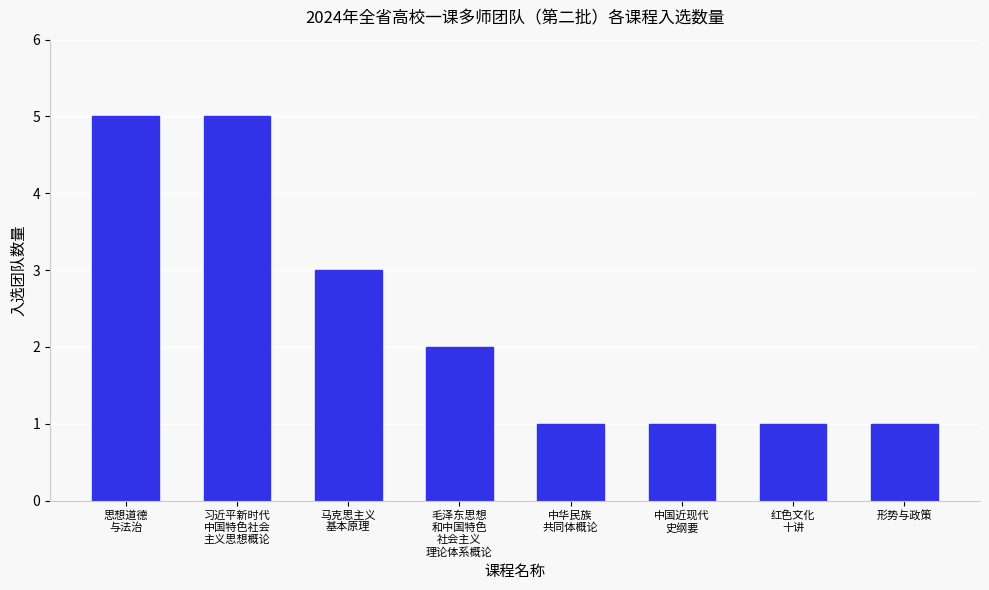

Reading left to right, what are all the values shown in this chart?

5	5	3	2	1	1	1	1